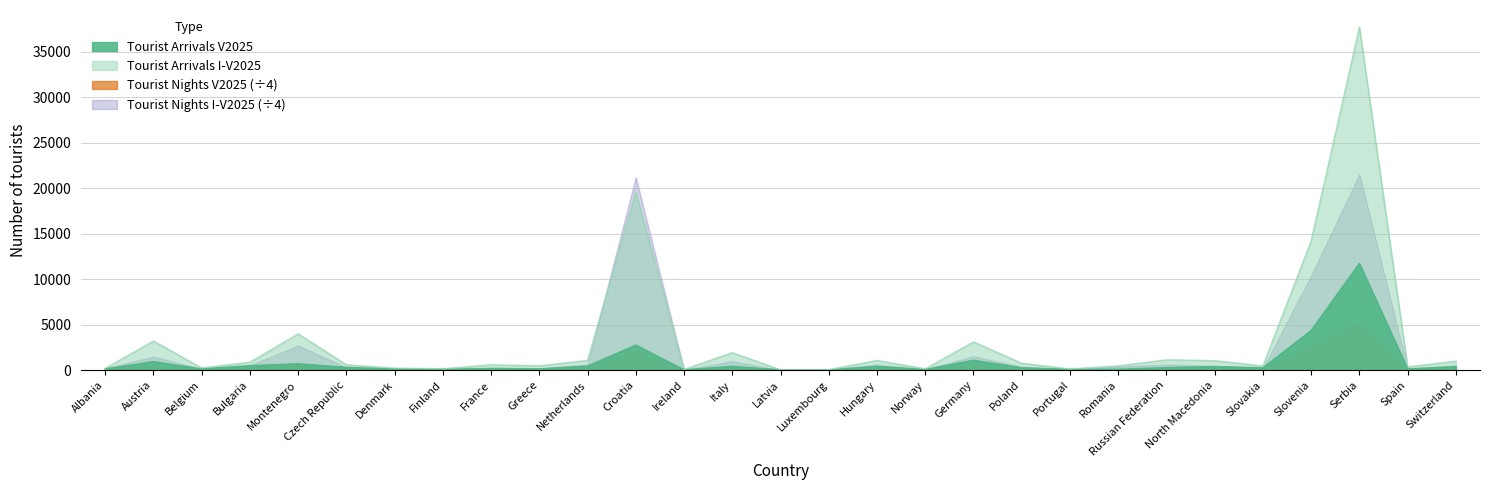

What is the value of the Tourist Arrivals I-V2025 point at the 19th from the left?

3099